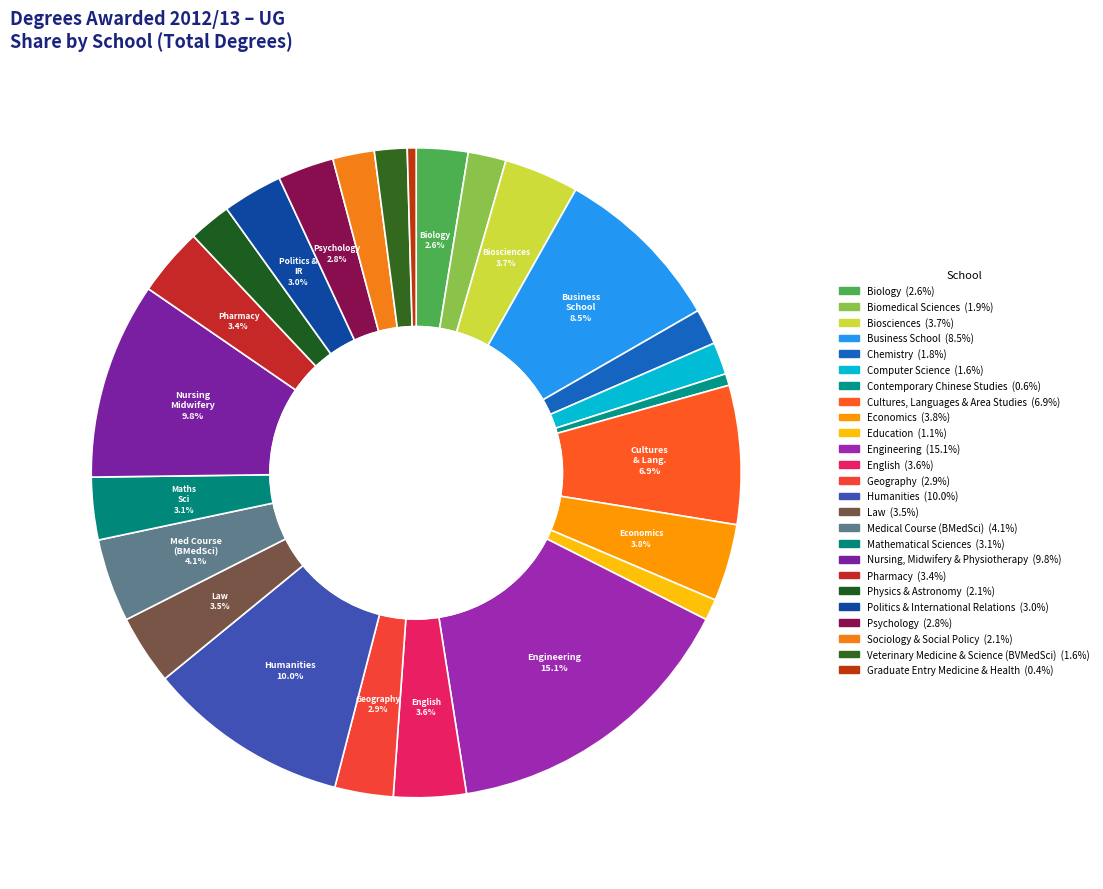

Is there any slice that represents more than half of the pie?

No